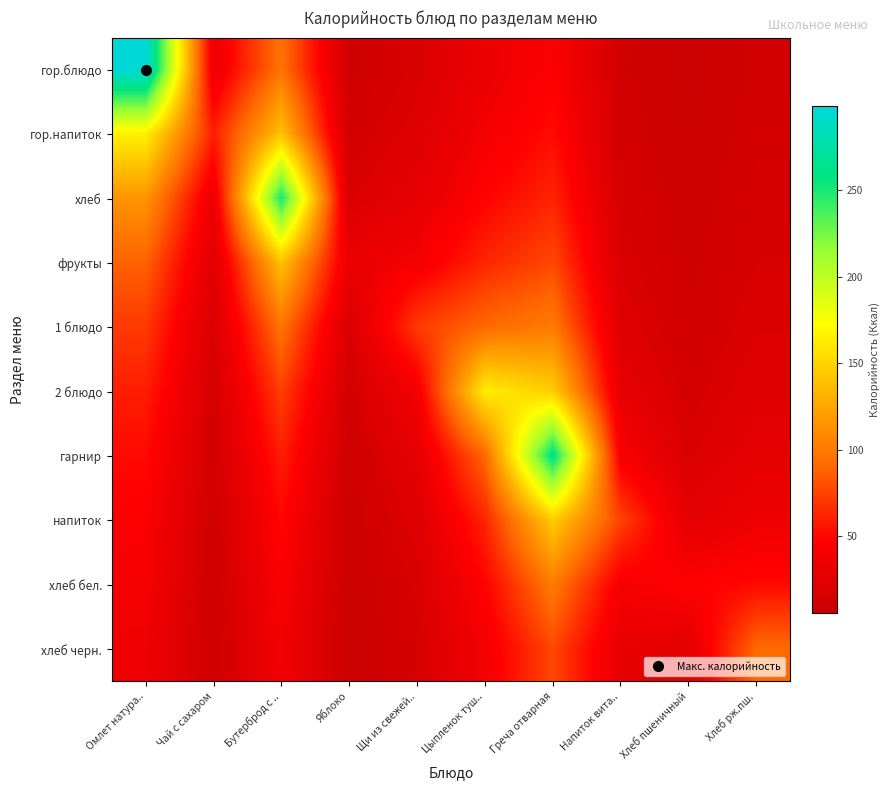

Reading left to right, what are all the values shown in this chart?

гор.блюдо: Омлет натура..=299.0	Чай с сахаром=33.3	Бутерброд с ..=96.6	Яблоко=9.4	Щи из свежей..=17.1	Цыпленок туш..=32.8	Греча отварная=45.3	Напиток вита..=11.4	Хлеб пшеничный=6.3	Хлеб рж.пш.=11.2
гор.напиток: Омлет натура..=166.1	Чай с сахаром=60.0	Бутерброд с ..=139.6	Яблоко=12.3	Щи из свежей..=21.1	Цыпленок туш..=39.0	Греча отварная=52.5	Напиток вита..=12.9	Хлеб пшеничный=7.1	Хлеб рж.пш.=12.4
хлеб: Омлет натура..=115.0	Чай с сахаром=33.3	Бутерброд с ..=251.2	Яблоко=17.8	Щи из свежей..=27.6	Цыпленок туш..=48.2	Греча отварная=62.5	Напиток вита..=15.0	Хлеб пшеничный=8.1	Хлеб рж.пш.=13.9
фрукты: Омлет натура..=87.9	Чай с сахаром=23.1	Бутерброд с ..=139.6	Яблоко=32.0	Щи из свежей..=39.9	Цыпленок туш..=63.1	Греча отварная=77.2	Напиток вита..=17.9	Хлеб пшеничный=9.4	Хлеб рж.пш.=15.9
1 блюдо: Омлет натура..=71.2	Чай с сахаром=17.6	Бутерброд с ..=96.6	Яблоко=17.8	Щи из свежей..=71.8	Цыпленок туш..=91.1	Греча отварная=101.0	Напиток вита..=22.1	Хлеб пшеничный=11.1	Хлеб рж.пш.=18.4
2 блюдо: Омлет натура..=59.8	Чай с сахаром=14.3	Бутерброд с ..=73.9	Яблоко=12.3	Щи из свежей..=39.9	Цыпленок туш..=164.0	Греча отварная=145.8	Напиток вита..=28.8	Хлеб пшеничный=13.8	Хлеб рж.пш.=21.9
гарнир: Омлет натура..=51.6	Чай с сахаром=12.0	Бутерброд с ..=59.8	Яблоко=9.4	Щи из свежей..=27.6	Цыпленок туш..=91.1	Греча отварная=262.5	Напиток вита..=41.7	Хлеб пшеничный=18.0	Хлеб рж.пш.=27.0
напиток: Омлет натура..=45.3	Чай с сахаром=10.3	Бутерброд с ..=50.2	Яблоко=7.6	Щи из свежей..=21.1	Цыпленок туш..=63.1	Греча отварная=145.8	Напиток вита..=75.0	Хлеб пшеничный=26.0	Хлеб рж.пш.=35.4
хлеб бел.: Омлет натура..=40.4	Чай с сахаром=9.1	Бутерброд с ..=43.3	Яблоко=6.4	Щи из свежей..=17.1	Цыпленок туш..=48.2	Греча отварная=101.0	Напиток вита..=41.7	Хлеб пшеничный=46.8	Хлеб рж.пш.=51.1
хлеб черн.: Омлет натура..=36.5	Чай с сахаром=8.1	Бутерброд с ..=38.1	Яблоко=5.5	Щи из свежей..=14.4	Цыпленок туш..=39.0	Греча отварная=77.2	Напиток вита..=28.8	Хлеб пшеничный=26.0	Хлеб рж.пш.=92.0